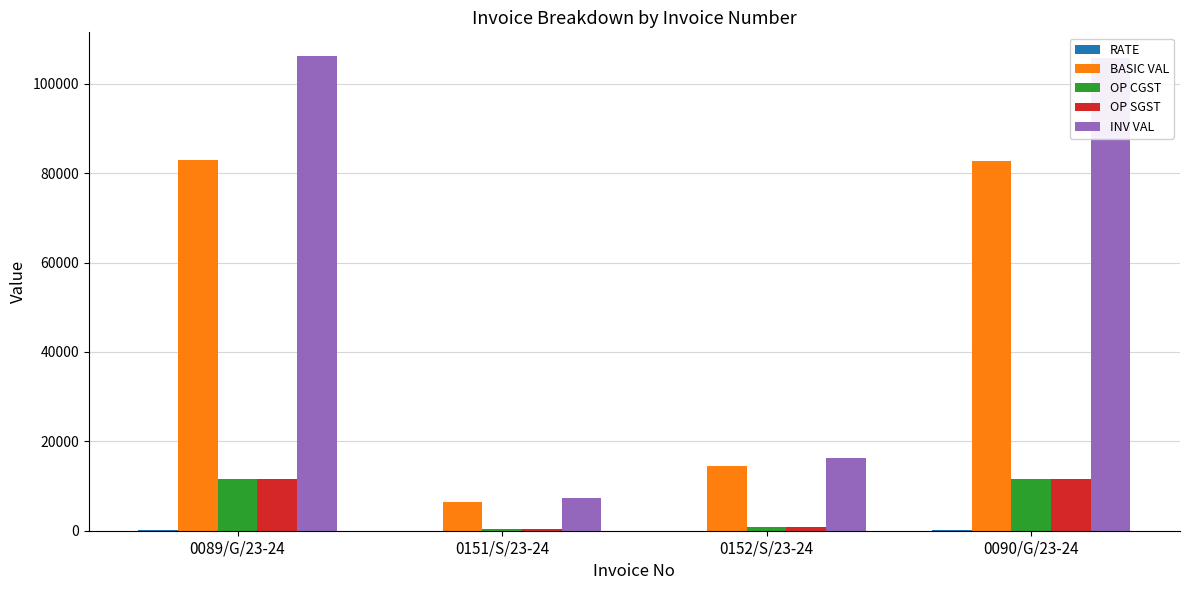

At which label is INV VAL closest to 56765?

0152/S/23-24